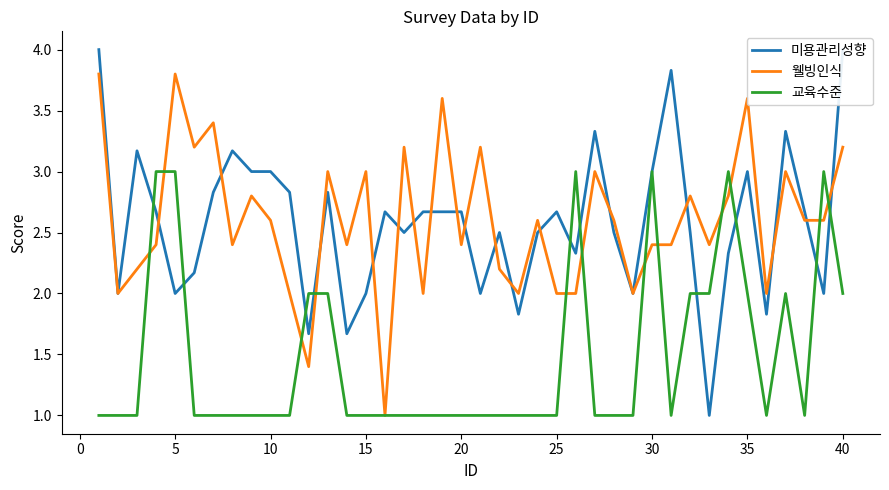

What is the maximum value for 교육수준?

3.0